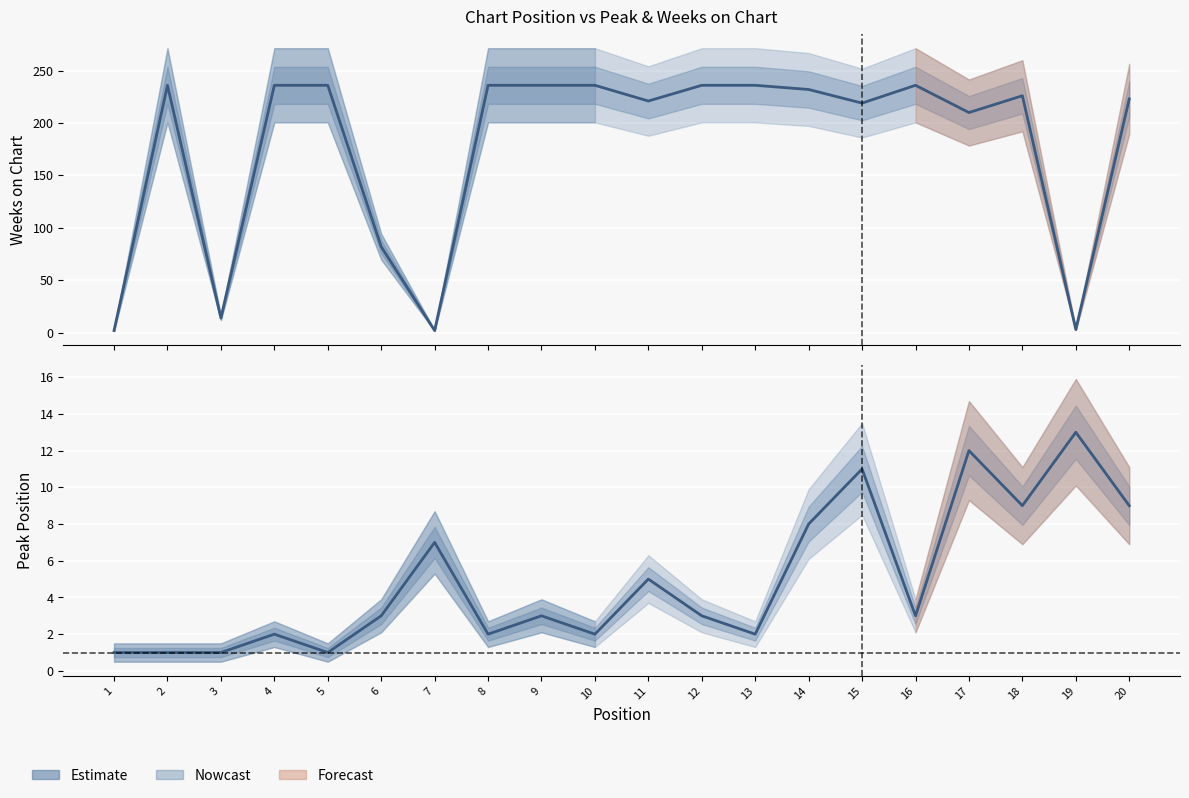

Where does the Weeks on Chart series first go above 232?

2